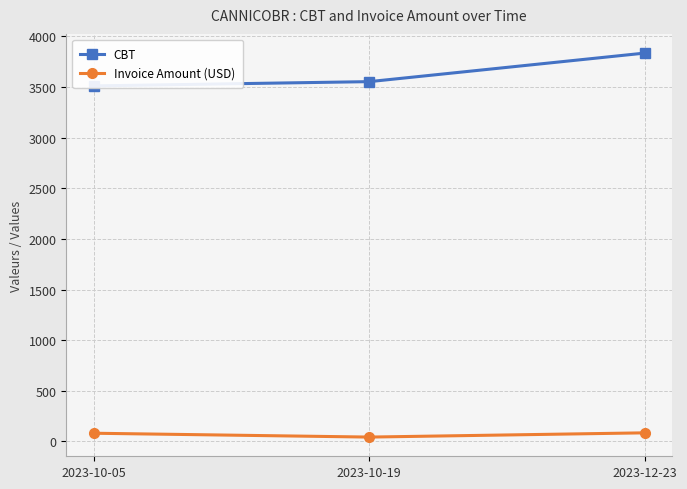

What position from the right is 2023-12-23?

1